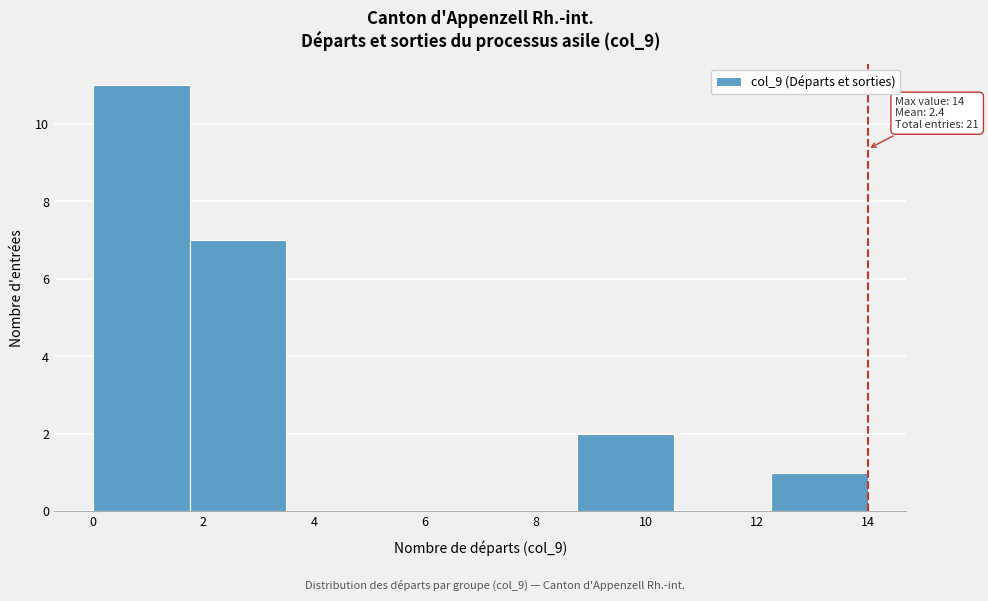

Which range on the x-axis has the tallest bar?

0.00 to 1.75